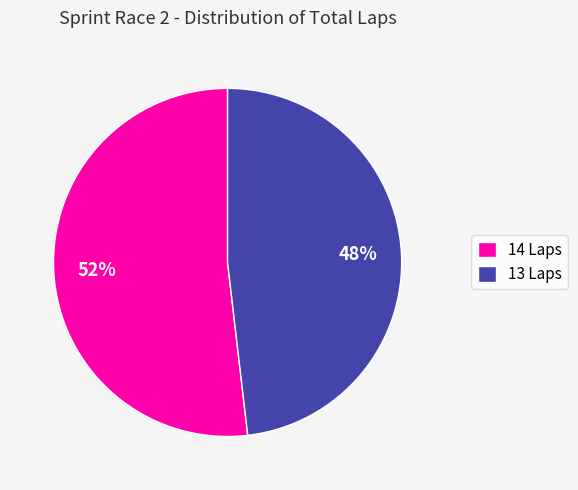

Which category accounts for the majority?

14 Laps